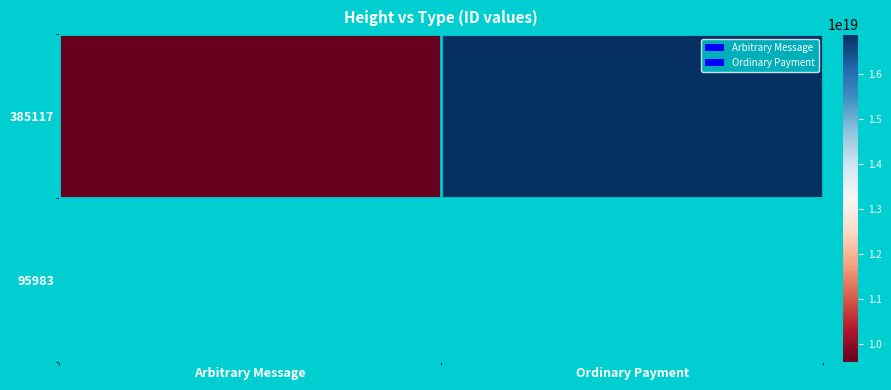

Is the value of 385117 at Arbitrary Message greater than the value of 95983 at Ordinary Payment?

No